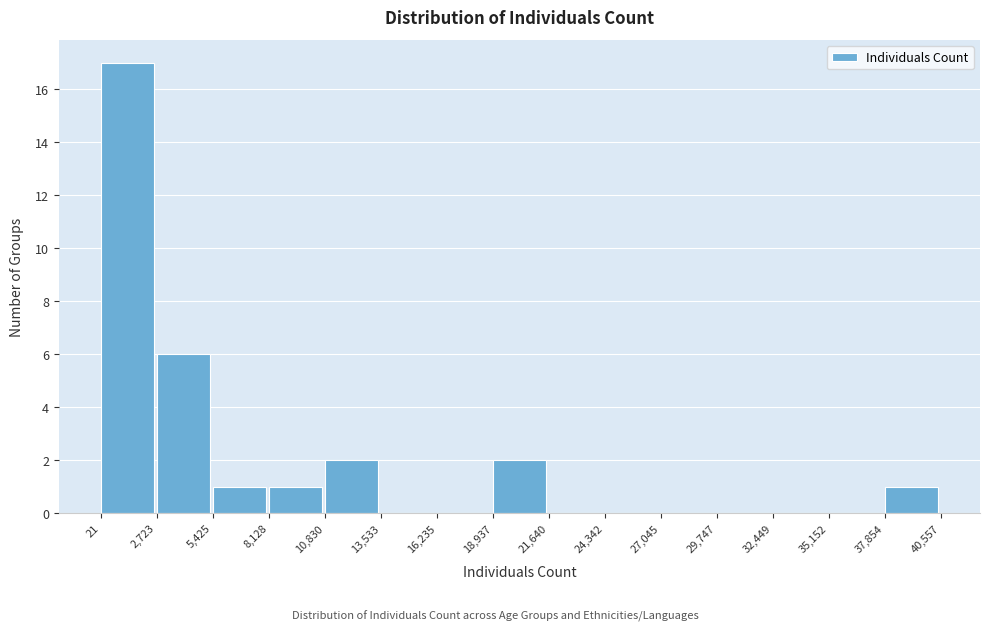

What is the height of the bar covering 10,830 to 13,533 on the x-axis? The values are not printed on the chart, so give them approximately, as read against the axis.

2